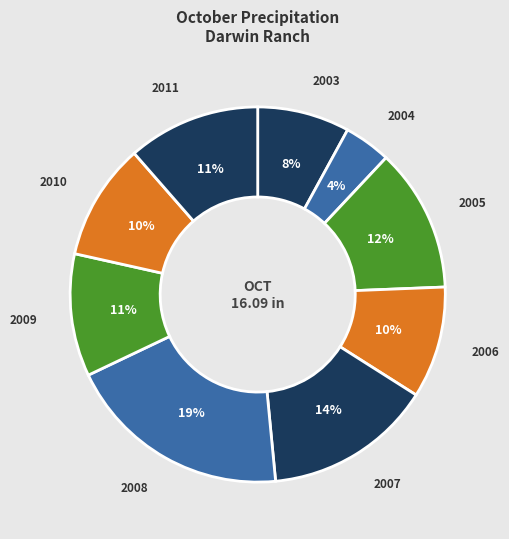

What is the ratio of the value at 2006 to the value at 2009?

0.9